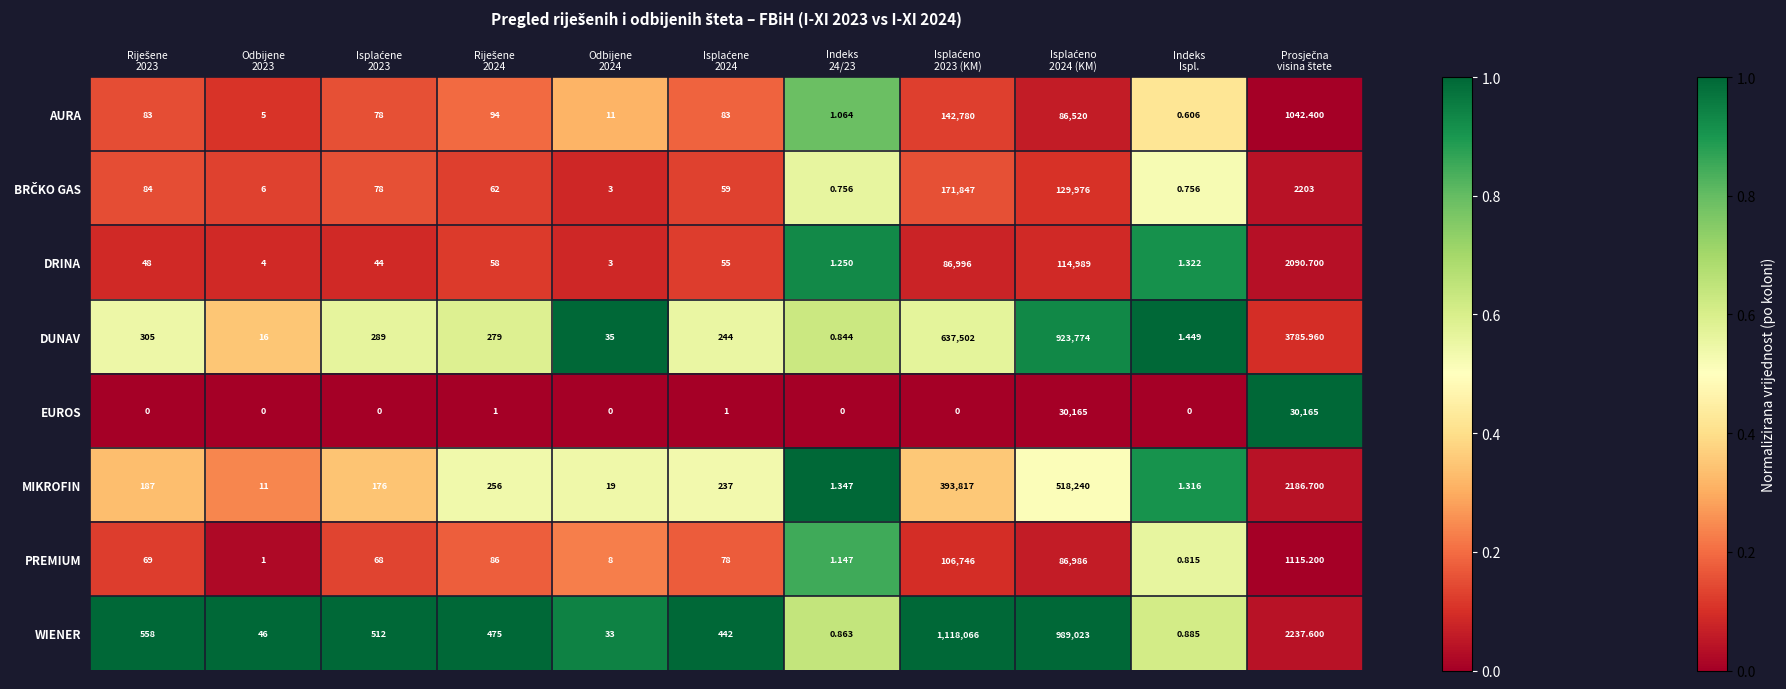

At how many categories does at least one series exceed 0?

11